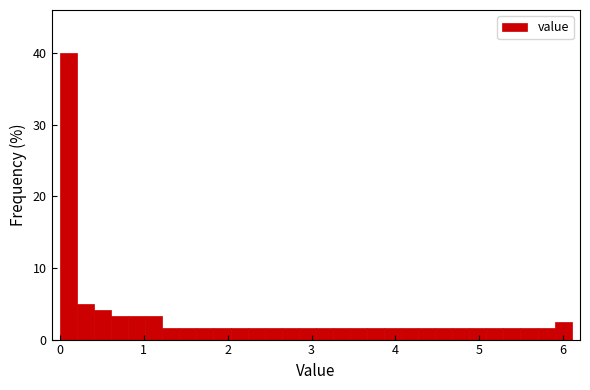

Around what value on the x-axis is the tallest bar? Give the approximate position of its centre, as read against the axis.

0.1